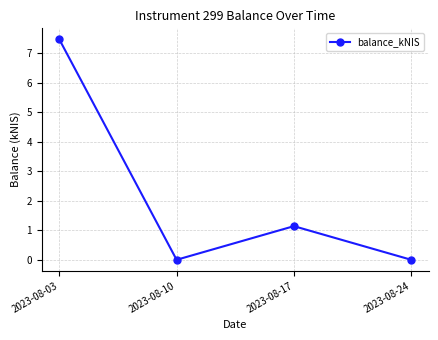

What is the ratio of the value at 2023-08-17 to the value at 2023-08-03?

0.2